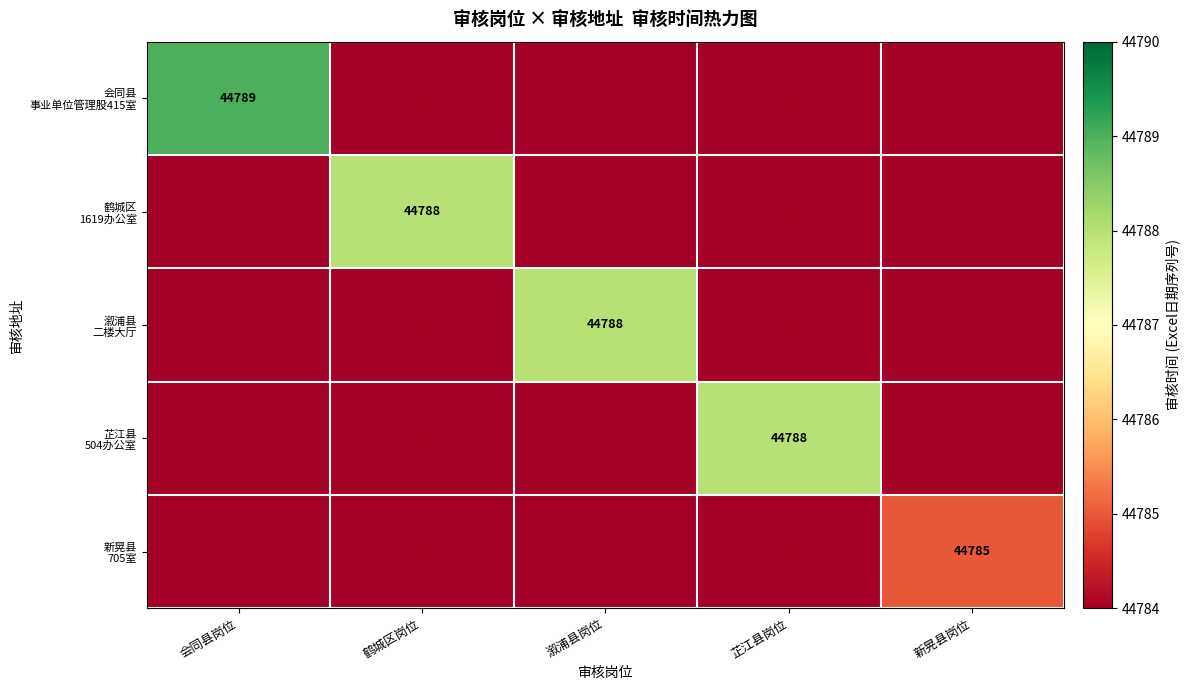

Rank the series at 芷江县岗位 from lowest to highest value.

会同县 事业单位管理股415室, 鹤城区 1619办公室, 溆浦县 二楼大厅, 新晃县 705室, 芷江县 504办公室